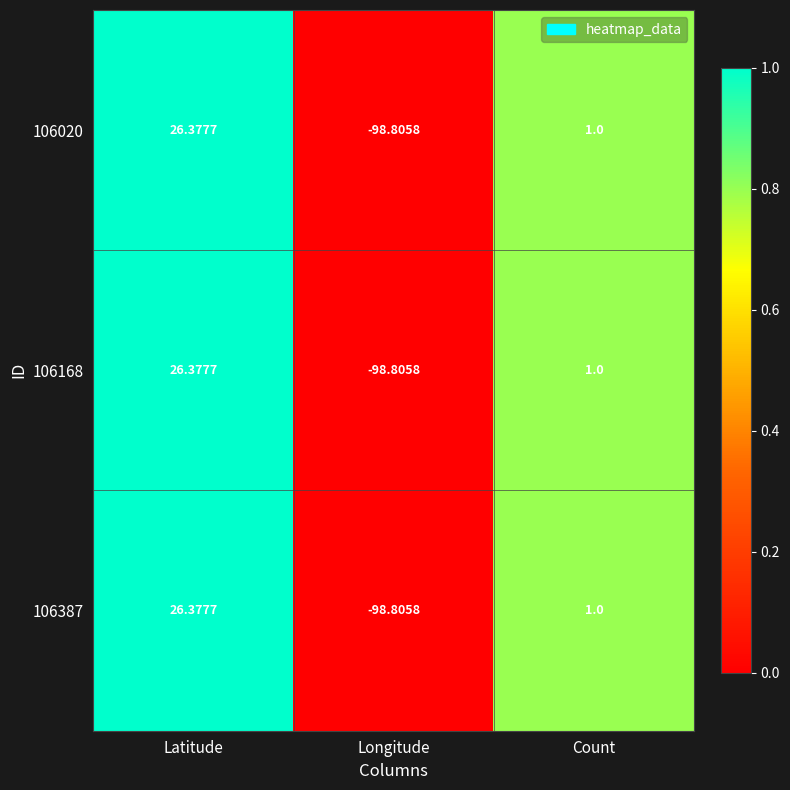

Rank the categories by 106387 value from lowest to highest.

Longitude, Count, Latitude